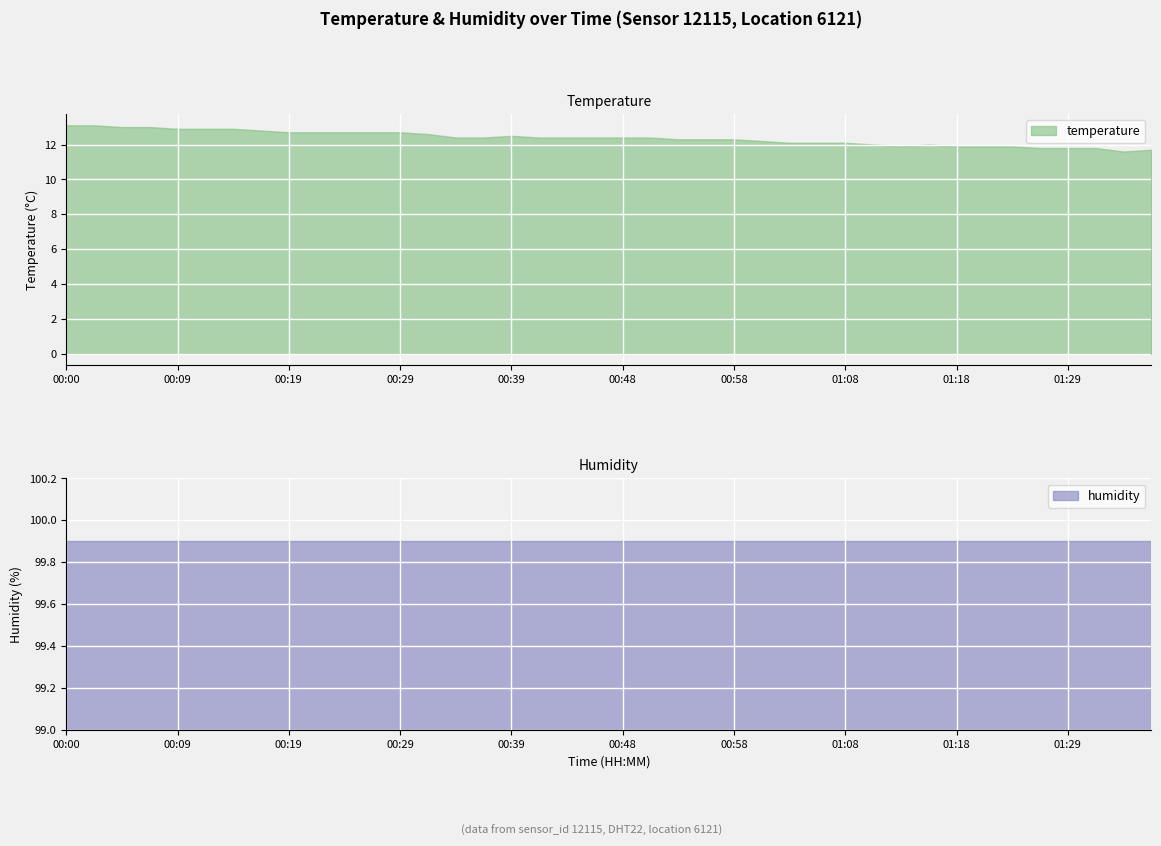

True or false: humidity and temperature intersect in this chart.

False